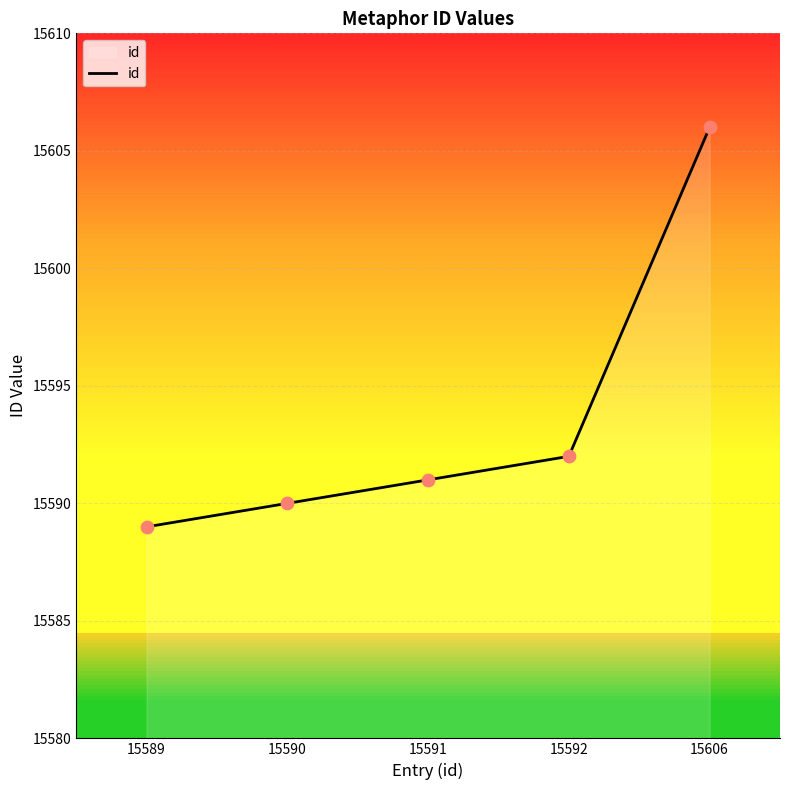

Between 15590 and 15591, which is larger?

15591